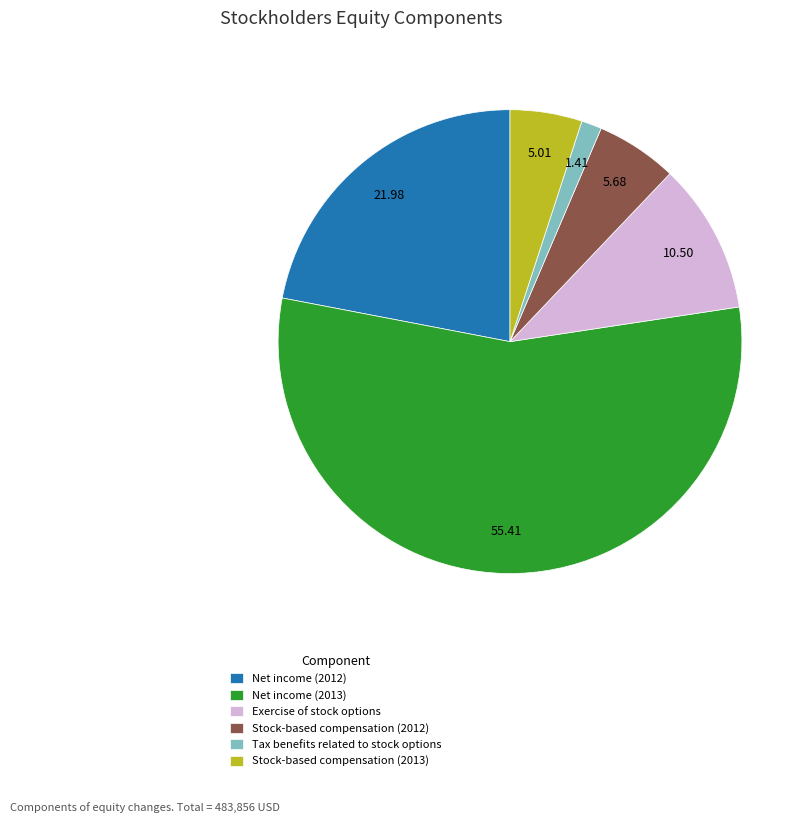

Combined, do Tax benefits related to stock options and Stock-based compensation (2013) account for over 50%?

No